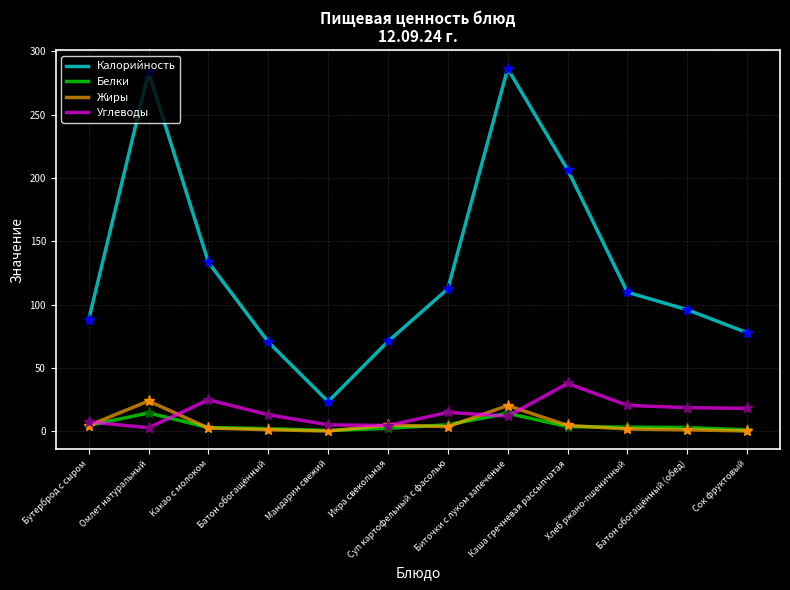

True or false: Белки and Калорийность cross at least once.

False